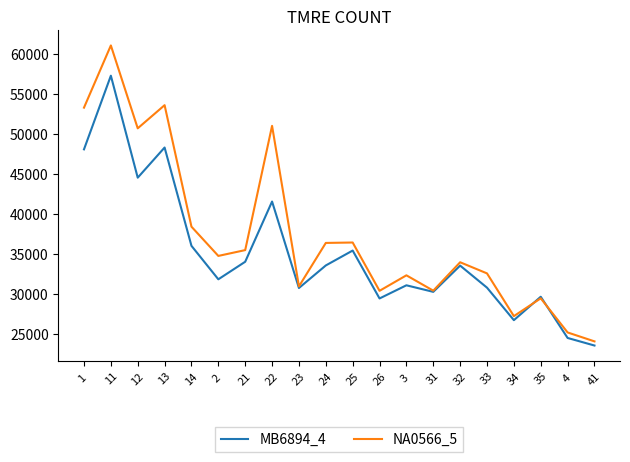

Which series has the largest total across all categories?

NA0566_5